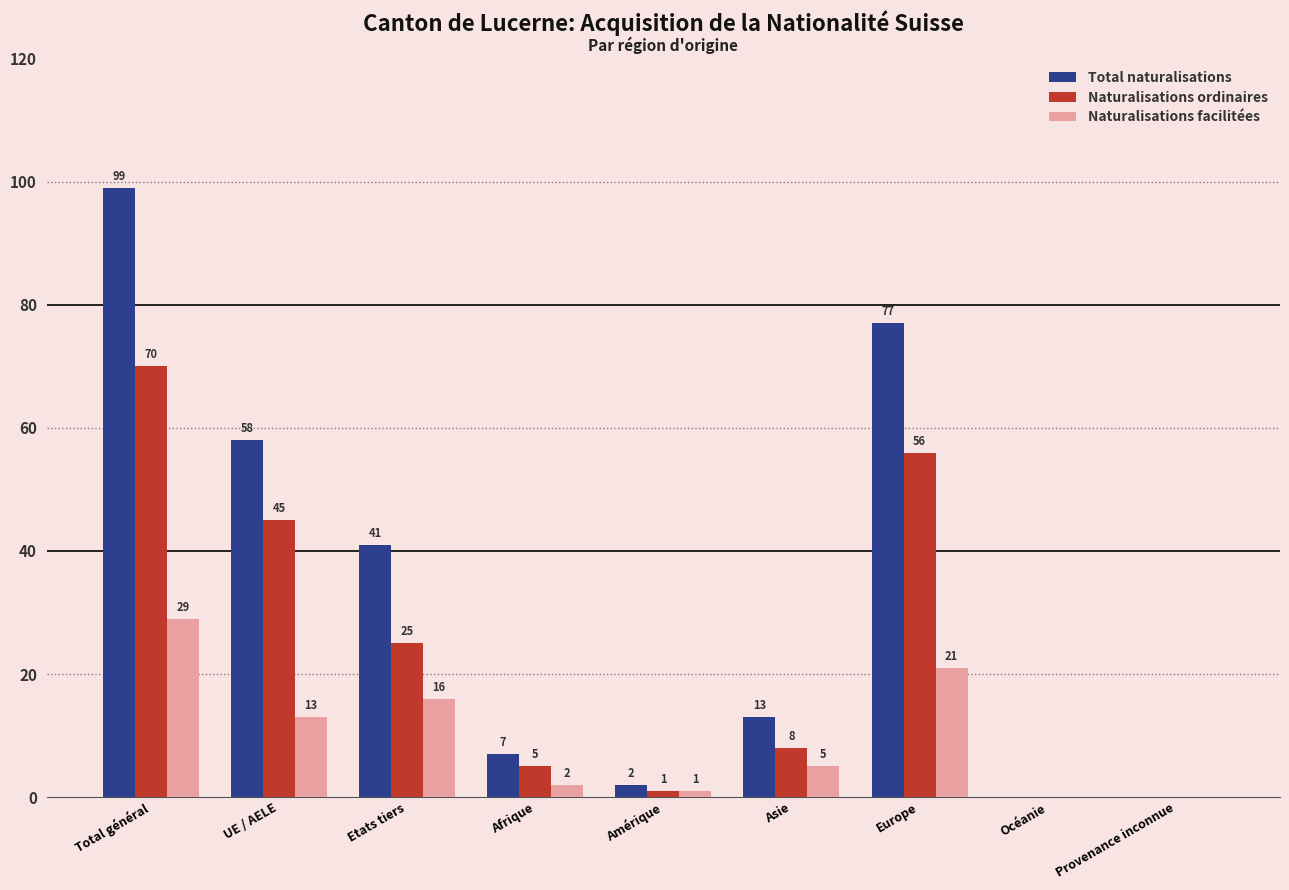

What is the sum of the Total naturalisations values at Provenance inconnue and Etats tiers?

41